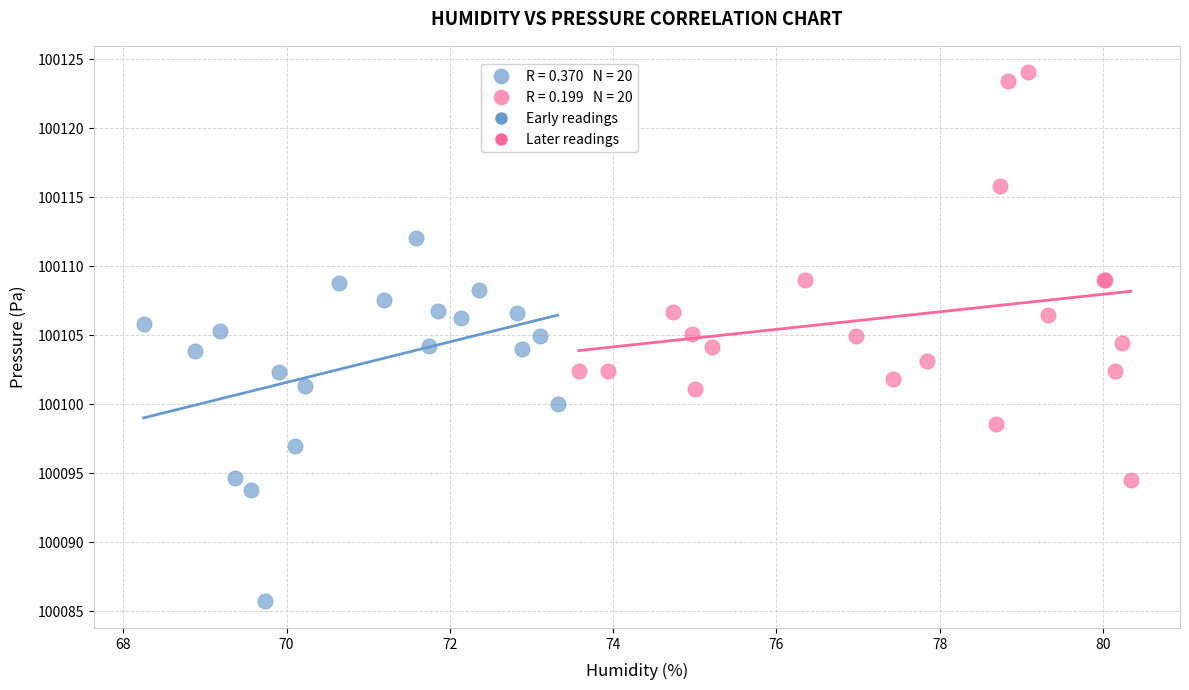

Which series reaches the minimum Y coordinate?

Early readings